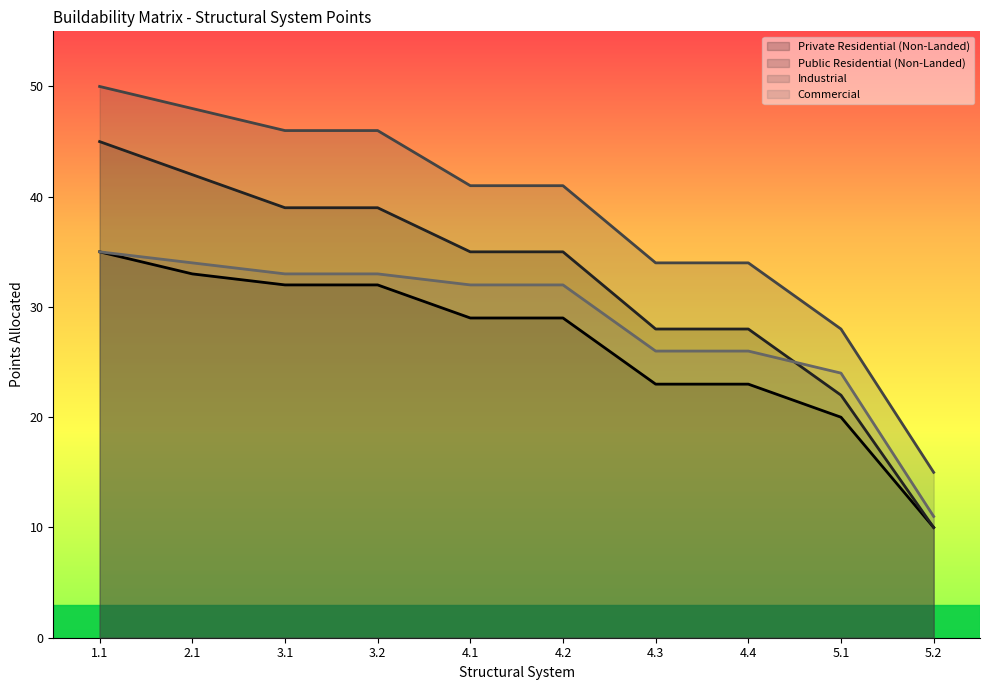

What is the minimum value shown in the chart?

10